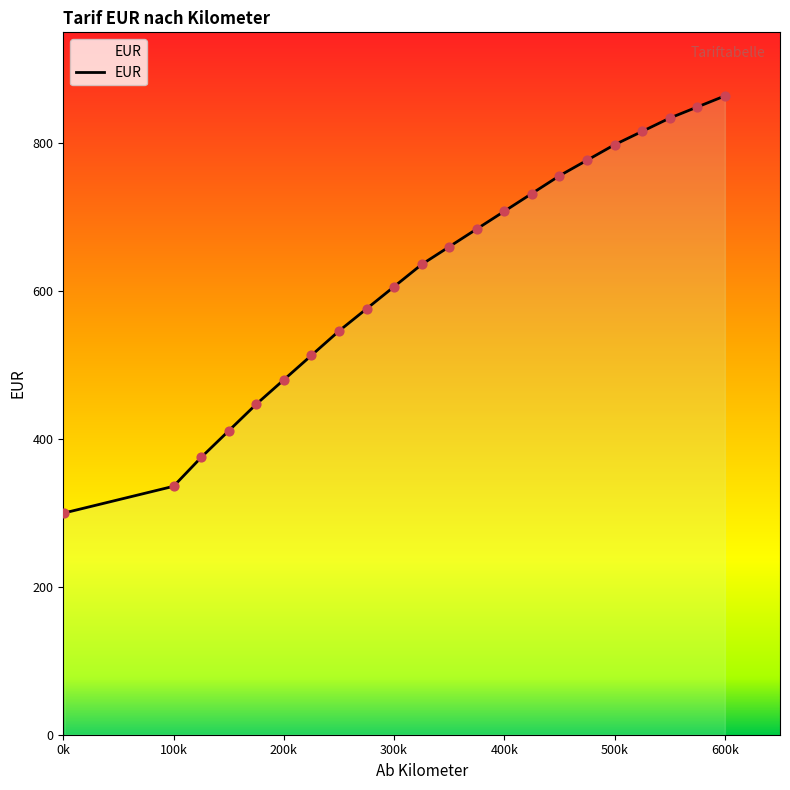

Between 150 and 275, which is larger?

275